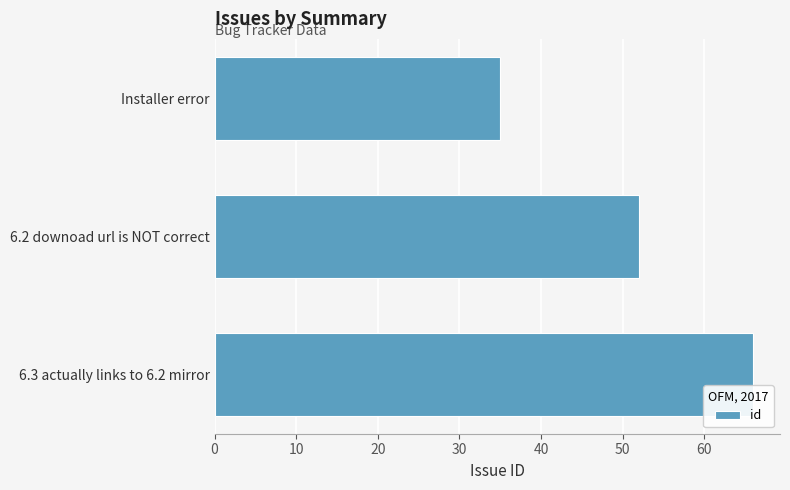

The chart shows a value of 28 at 6.2 downoad url is NOT correct. True or false?

False